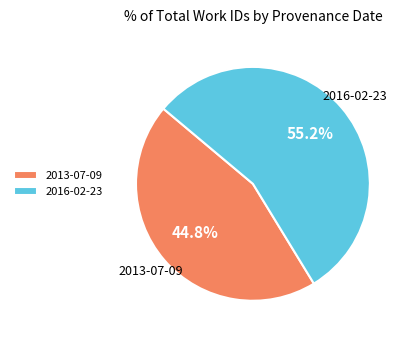

Is it true that 2016-02-23 is 45% of the pie?

False